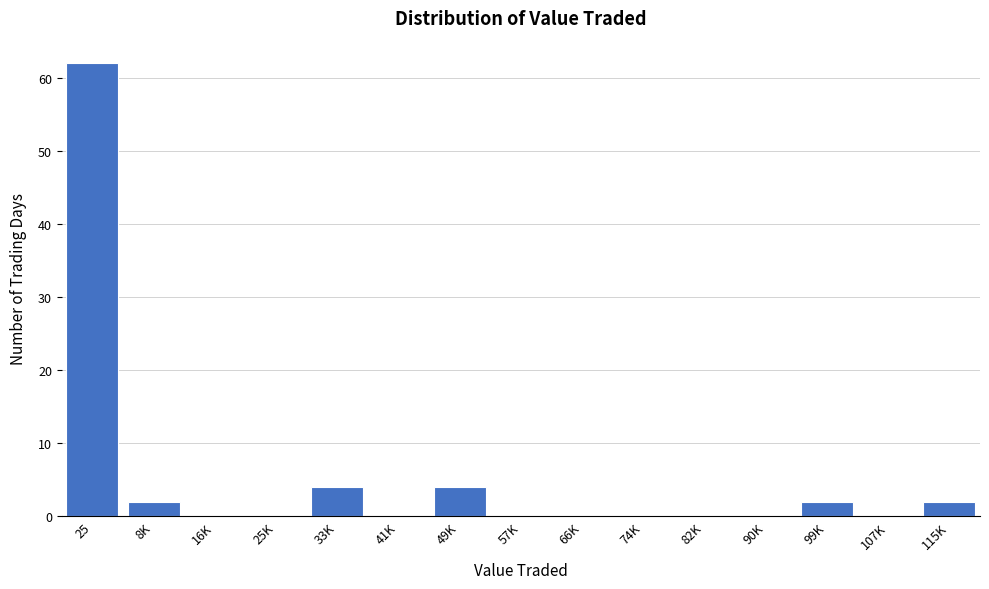

Reading right to left, transcribe all the data shown in this chart.

115K=2	107K=0	99K=2	90K=0	82K=0	74K=0	66K=0	57K=0	49K=4	41K=0	33K=4	25K=0	16K=0	8K=2	25=62